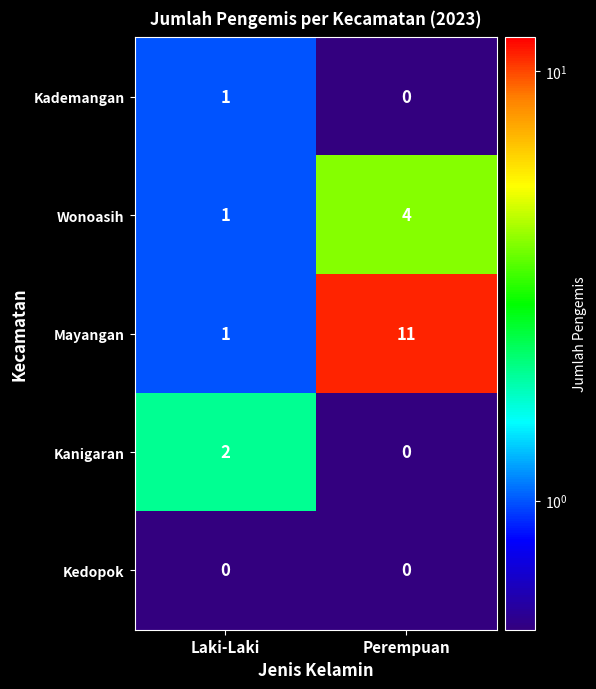

At which label does Kademangan reach its minimum?

Perempuan